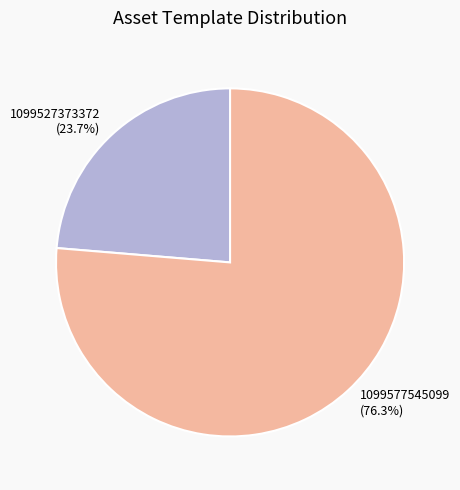

To the nearest percent, what is the average slice percentage?

50%